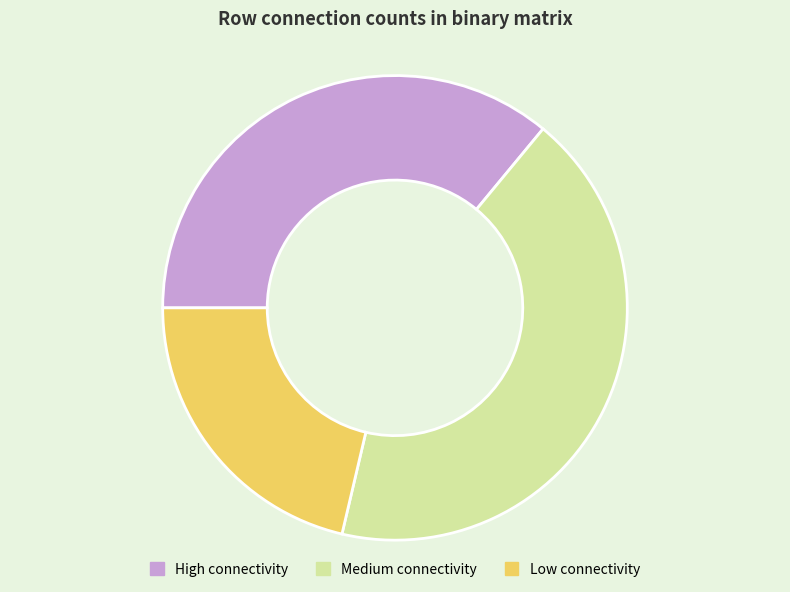

How many slices are in this pie chart?

3